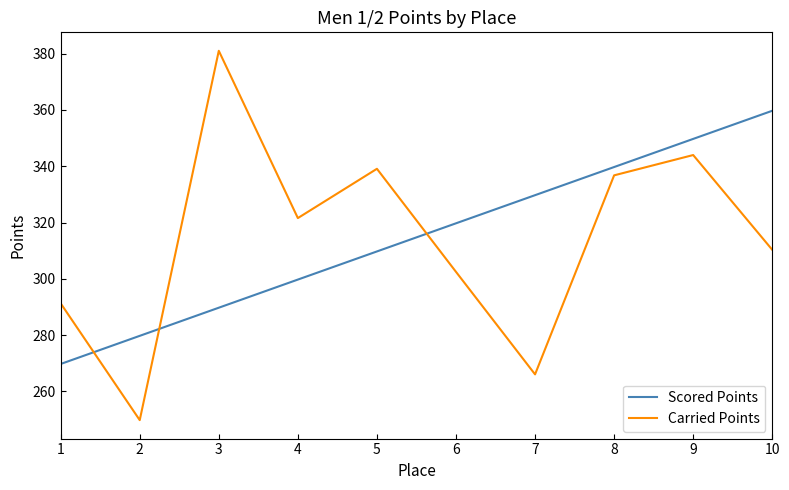

What is the sum of all Carried Points values?

3142.2